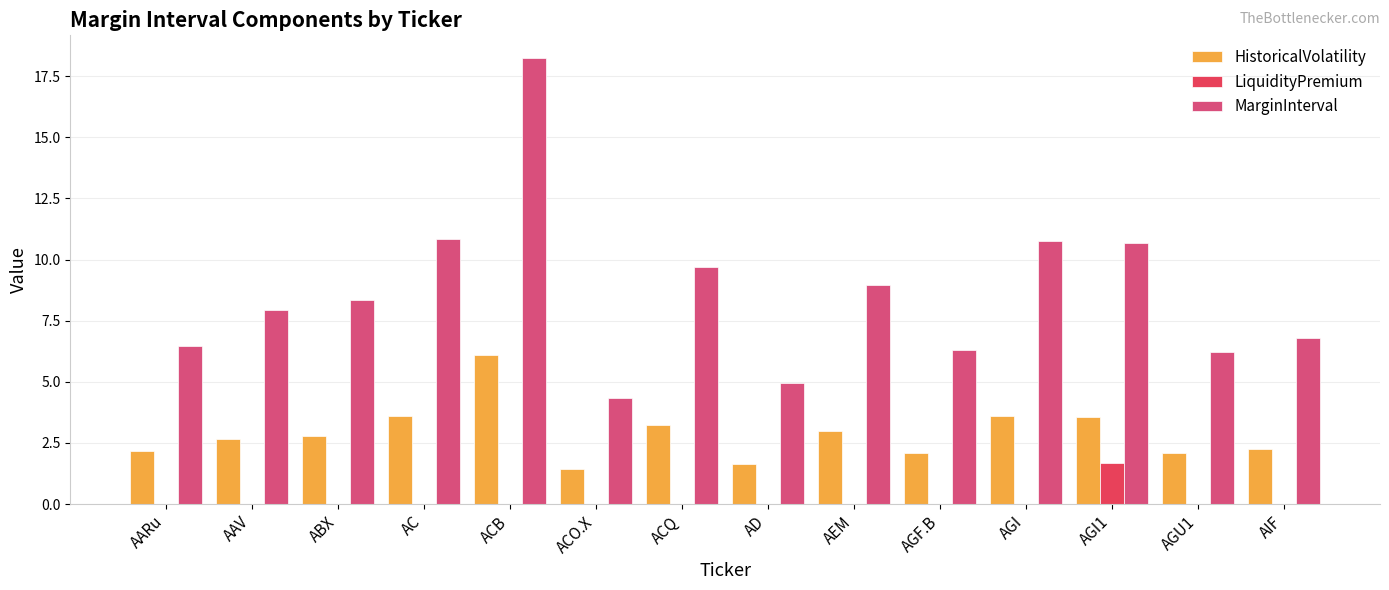

Rank the categories by HistoricalVolatility value from highest to lowest.

ACB, AC, AGI, AGI1, ACQ, AEM, ABX, AAV, AIF, AARu, AGF.B, AGU1, AD, ACO.X